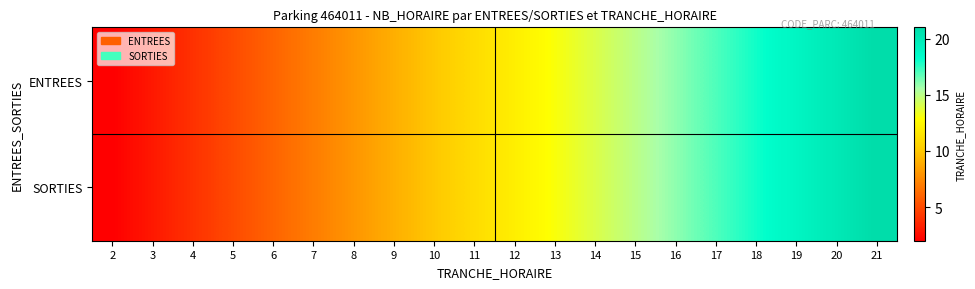

Which series has the largest range (max minus min)?

ENTREES